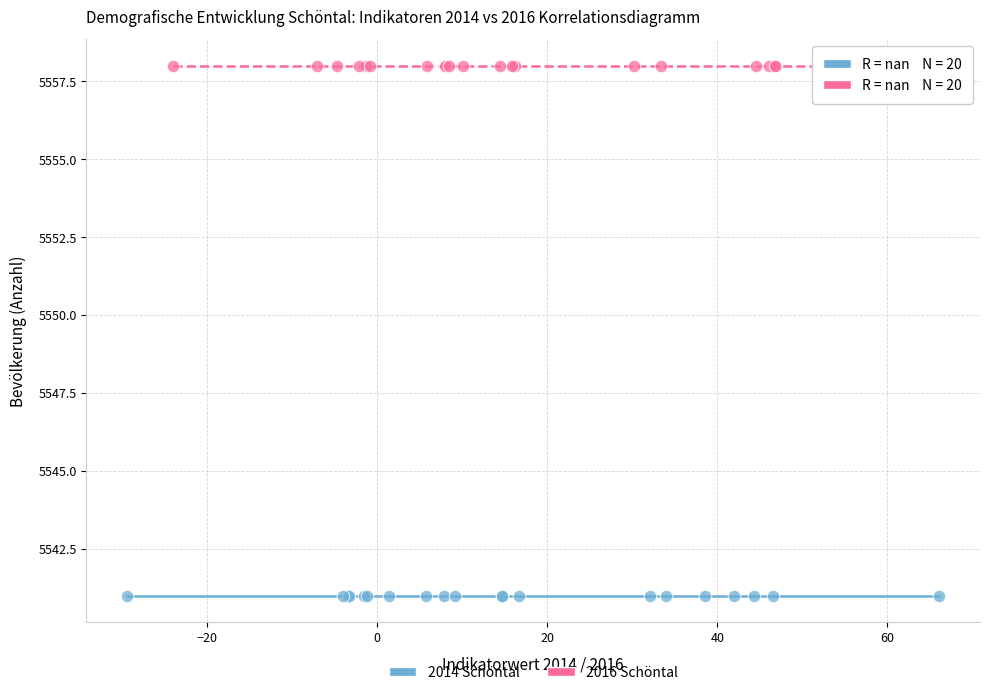

Which series contains the lowest Y value?

2014 Schöntal